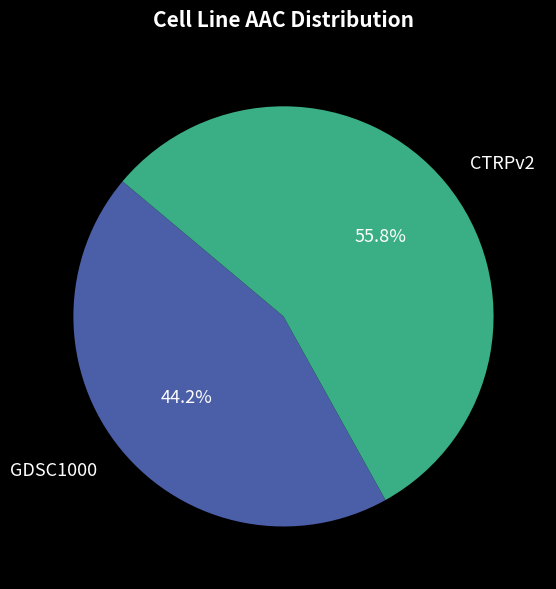

Count the number of slices in the pie.

2